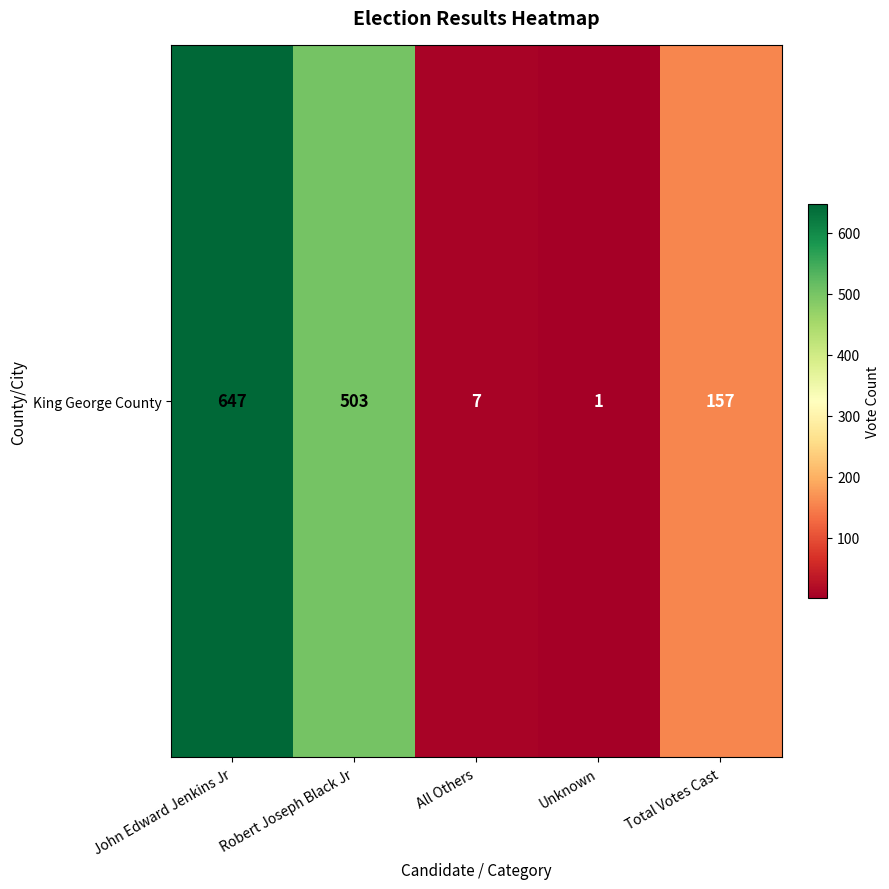

What is the minimum value shown in the chart?

1